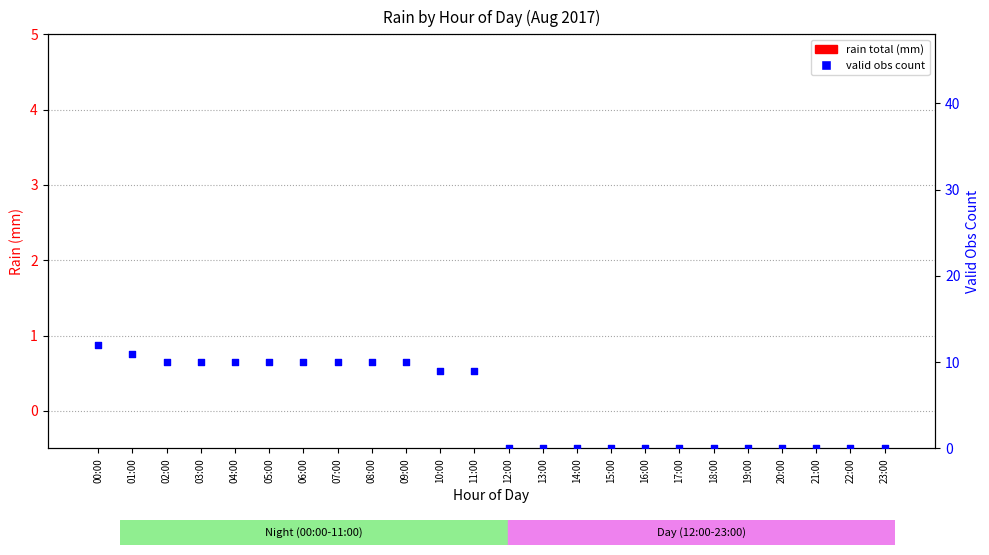

Which series has the largest total across all categories?

valid obs count